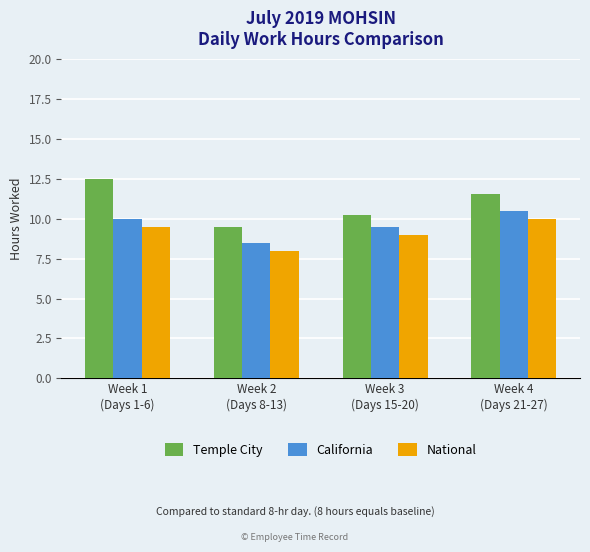

At Week 1
(Days 1-6), list the series in order from largest to smallest.

Temple City, California, National